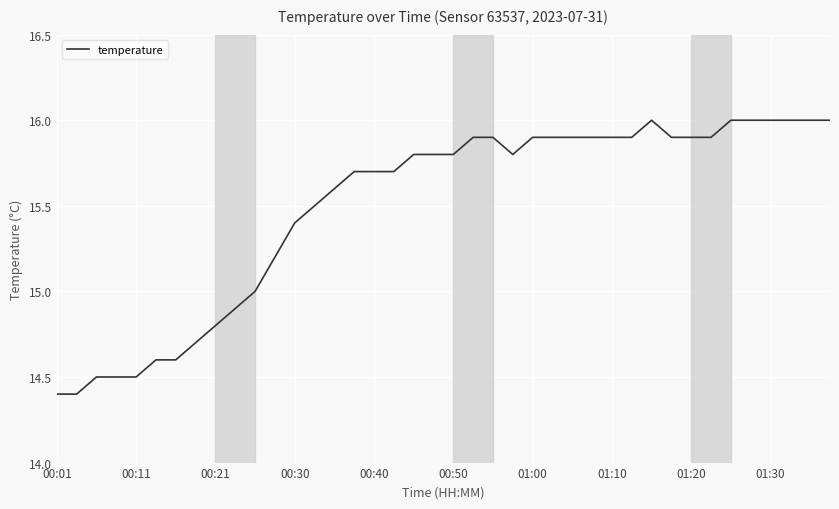

What is the smallest value displayed?

14.4